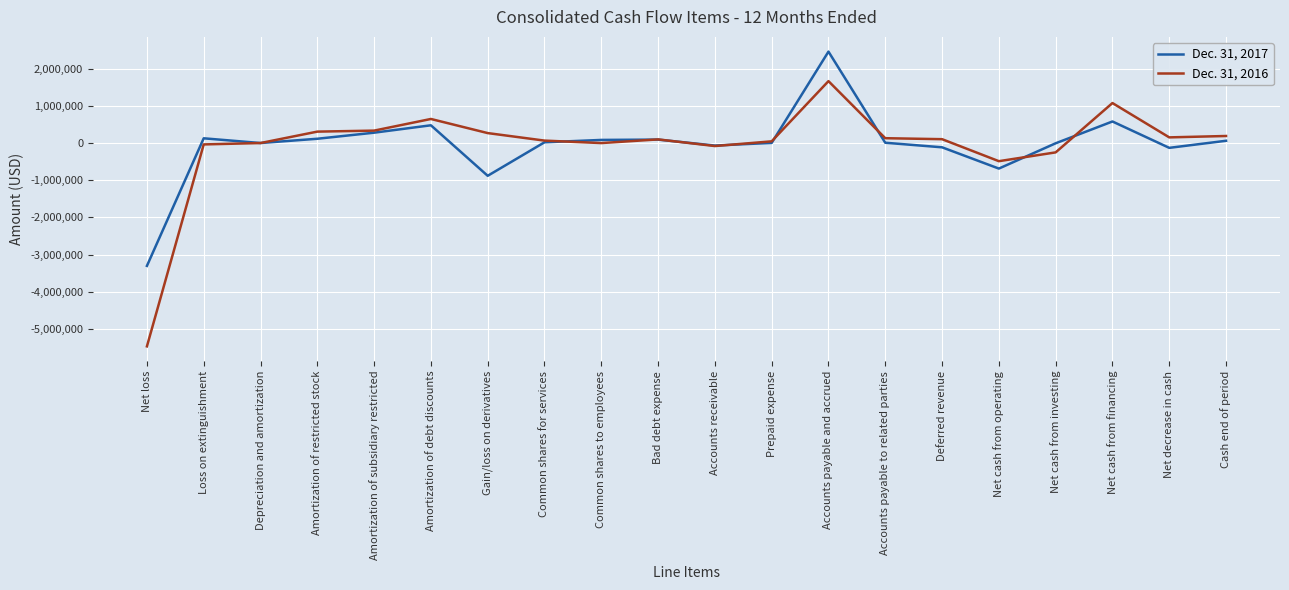

Rank the series by their average value, from highest to lowest.

Dec. 31, 2017, Dec. 31, 2016